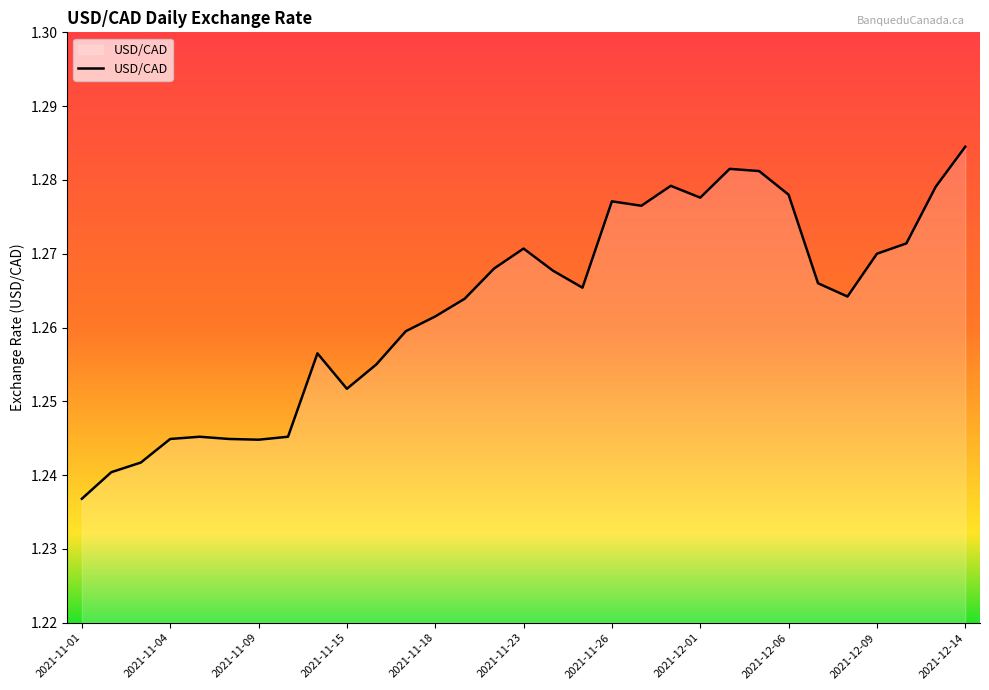

How many interior local peaks (higher than both neighbors) does the data have?

6